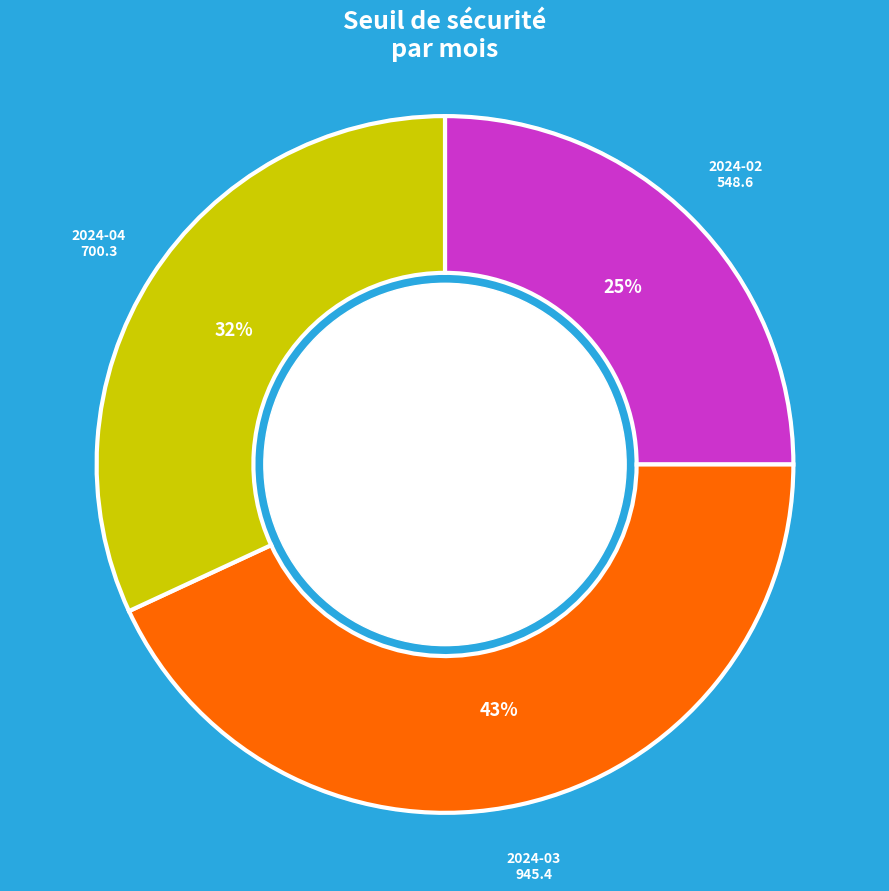

What is the smallest slice in the pie chart?

2024-02